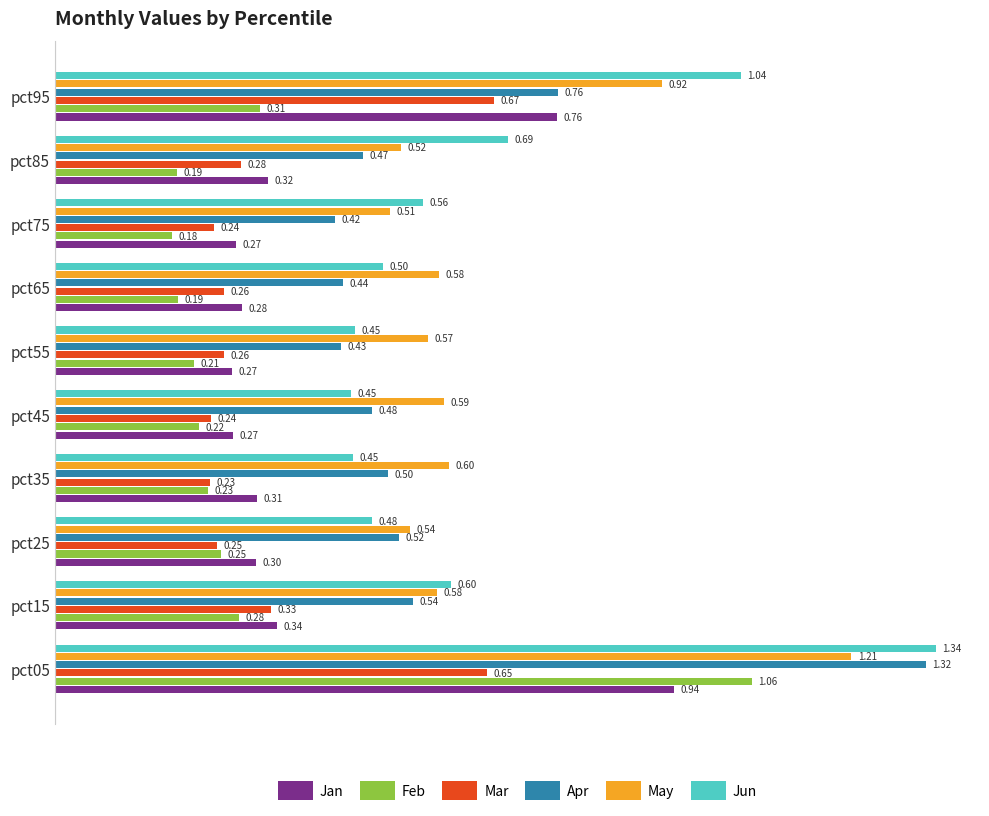

At pct15, list the series in order from smallest to largest.

Feb, Mar, Jan, Apr, May, Jun